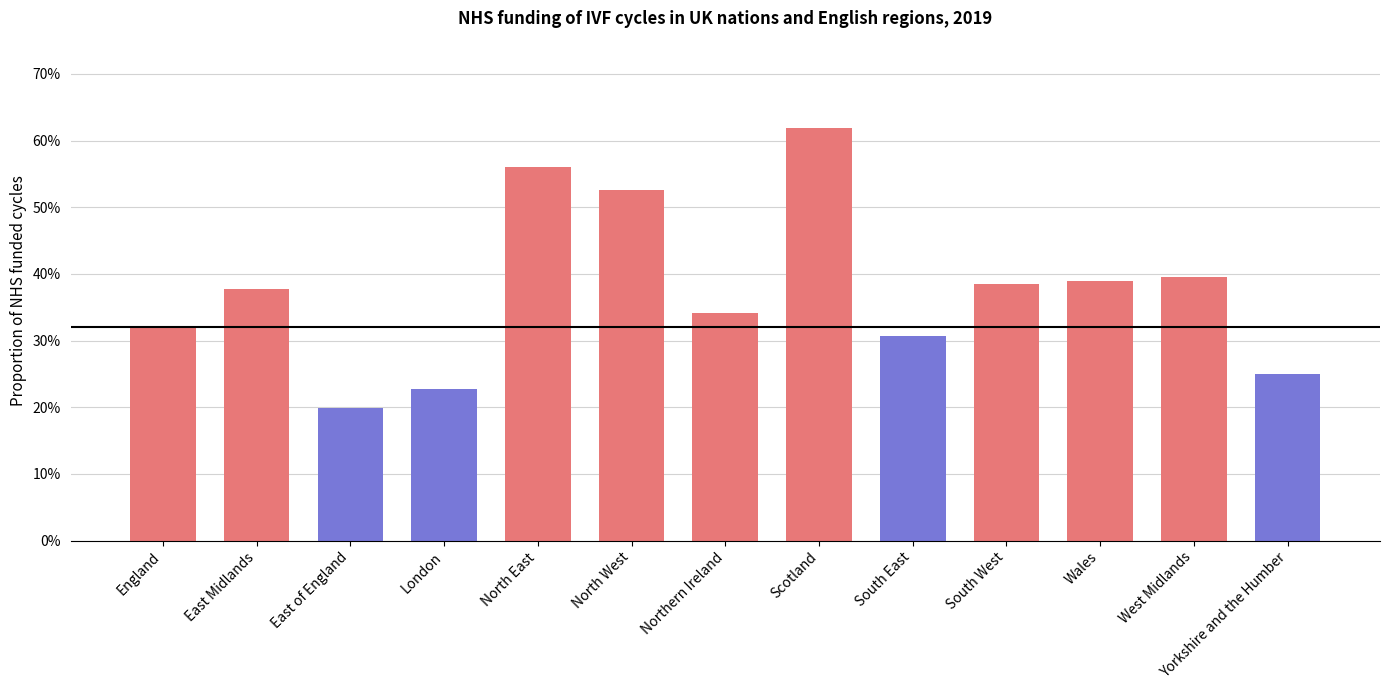

What is the change in value from Scotland to Yorkshire and the Humber?

-0.4